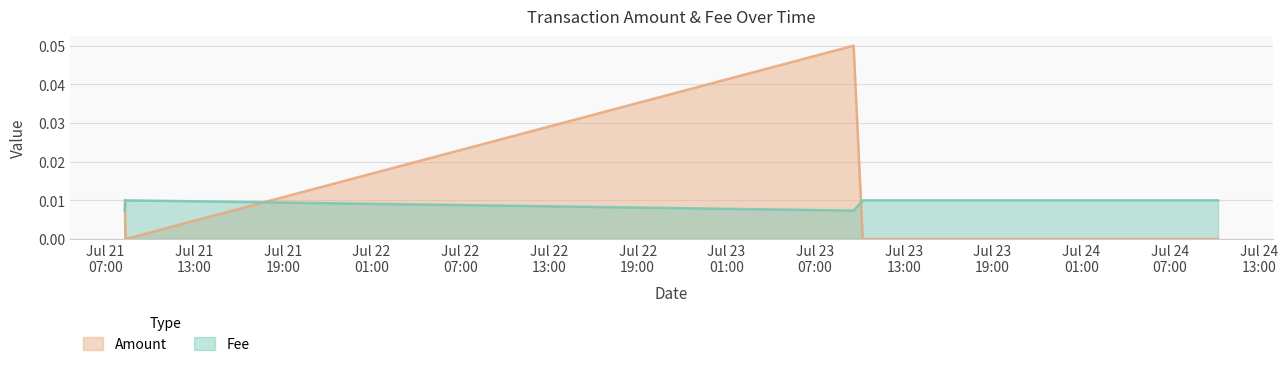

Is it true that Amount equals -0.0 at 2020-07-21 08:21:40?

False